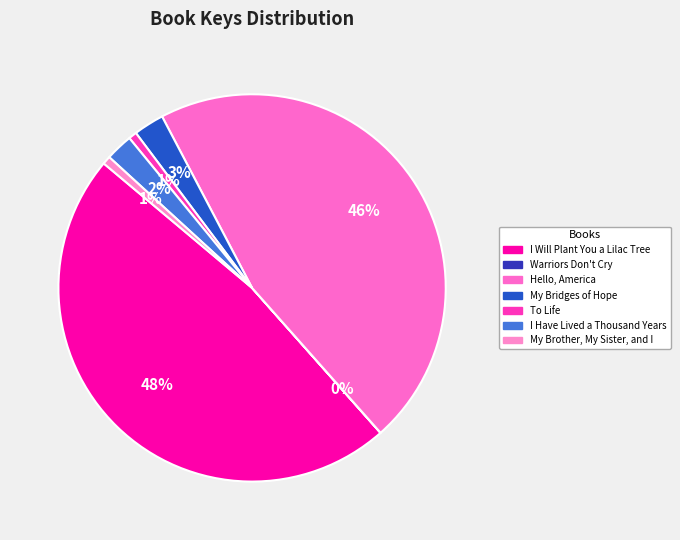

Do My Bridges of Hope and I Have Lived a Thousand Years together represent more than half of the pie?

No